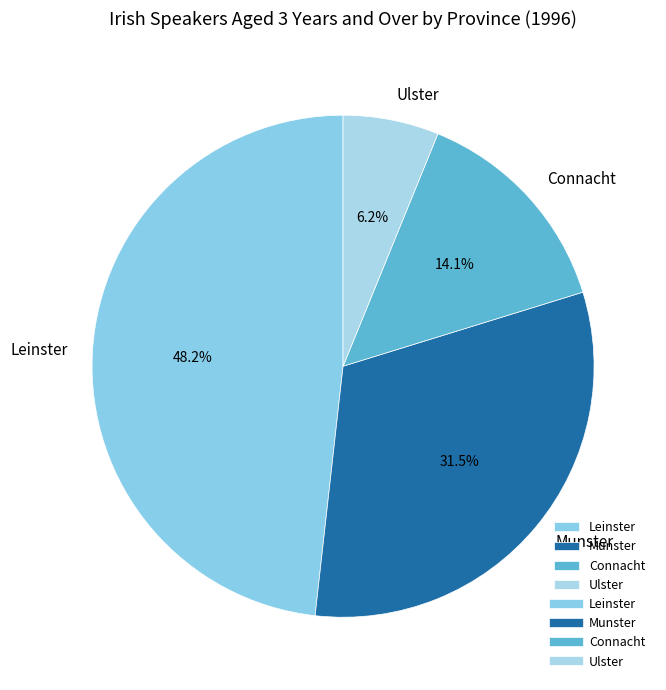

Is it true that Leinster is 35% of the pie?

False